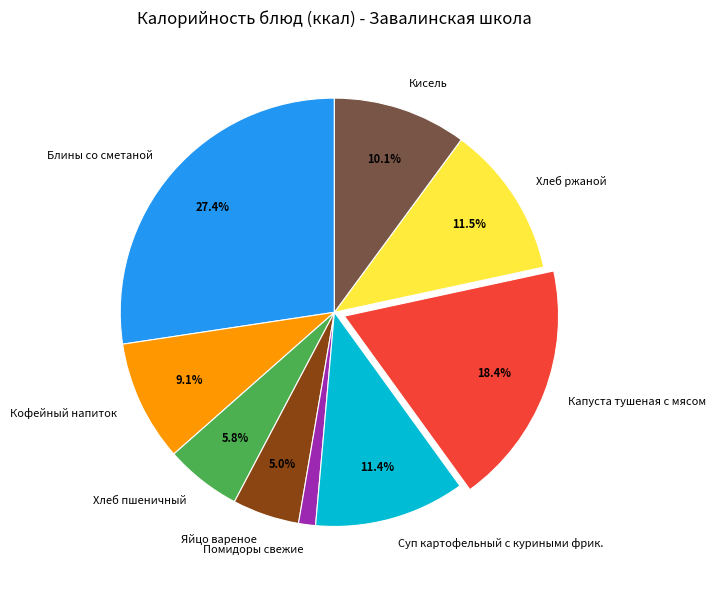

Do Кисель and Хлеб ржаной together represent more than half of the pie?

No